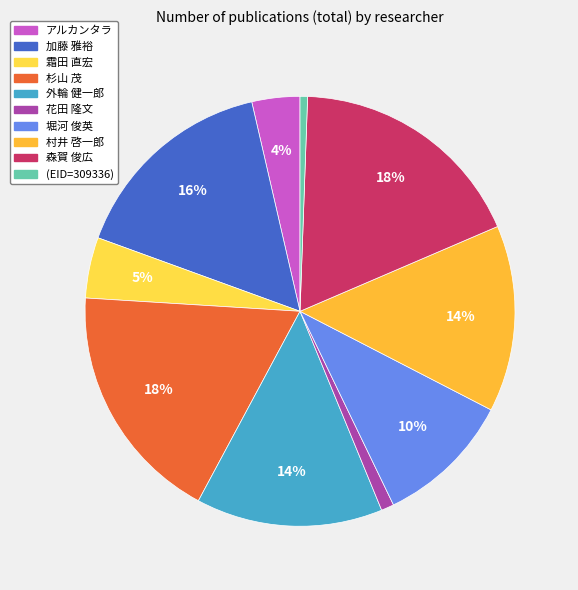

True or false: 堀河 俊英 accounts for 10% of the total.

True